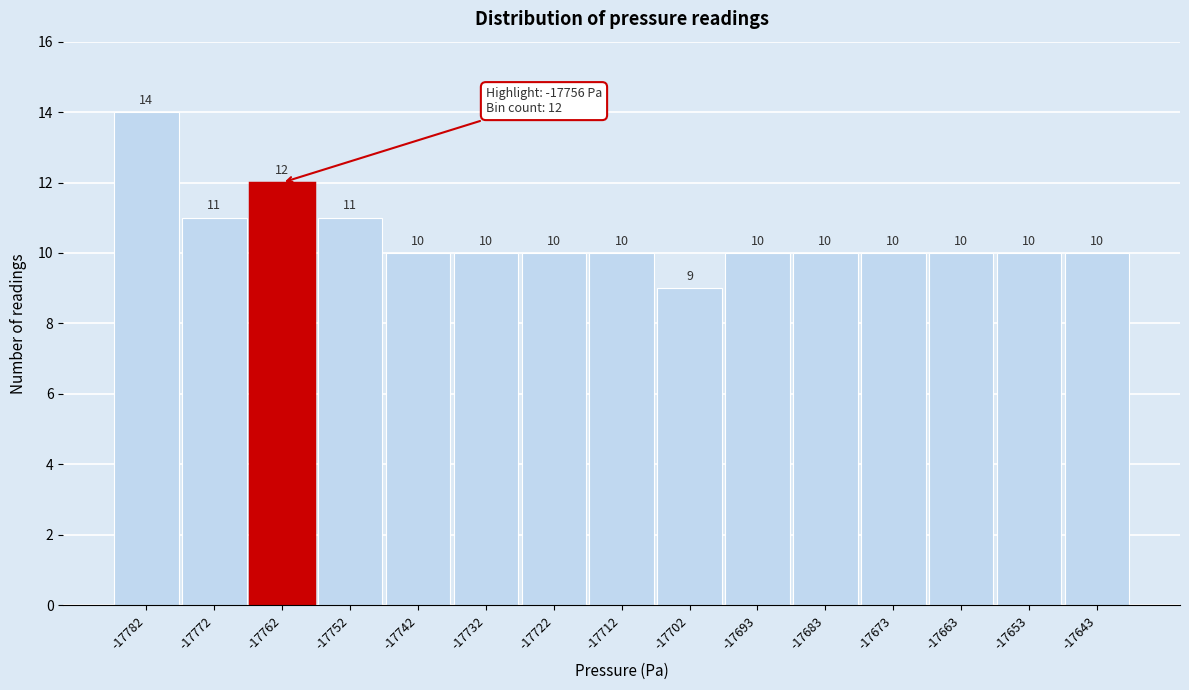

Reading left to right, what are all the values shown in this chart?

-17782=14	-17772=11	-17762=12	-17752=11	-17742=10	-17732=10	-17722=10	-17712=10	-17702=9	-17693=10	-17683=10	-17673=10	-17663=10	-17653=10	-17643=10